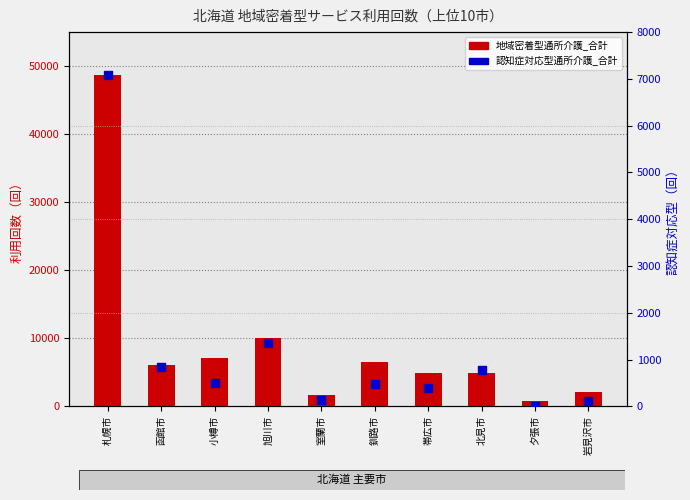

Which series has the largest total across all categories?

地域密着型通所介護_合計